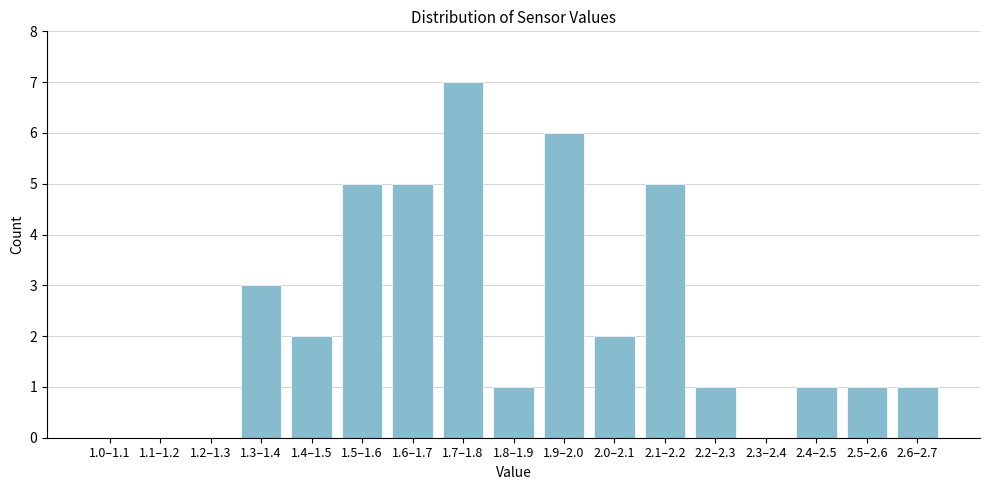

Reading left to right, transcribe all the data shown in this chart.

1.0–1.1=0	1.1–1.2=0	1.2–1.3=0	1.3–1.4=3	1.4–1.5=2	1.5–1.6=5	1.6–1.7=5	1.7–1.8=7	1.8–1.9=1	1.9–2.0=6	2.0–2.1=2	2.1–2.2=5	2.2–2.3=1	2.3–2.4=0	2.4–2.5=1	2.5–2.6=1	2.6–2.7=1